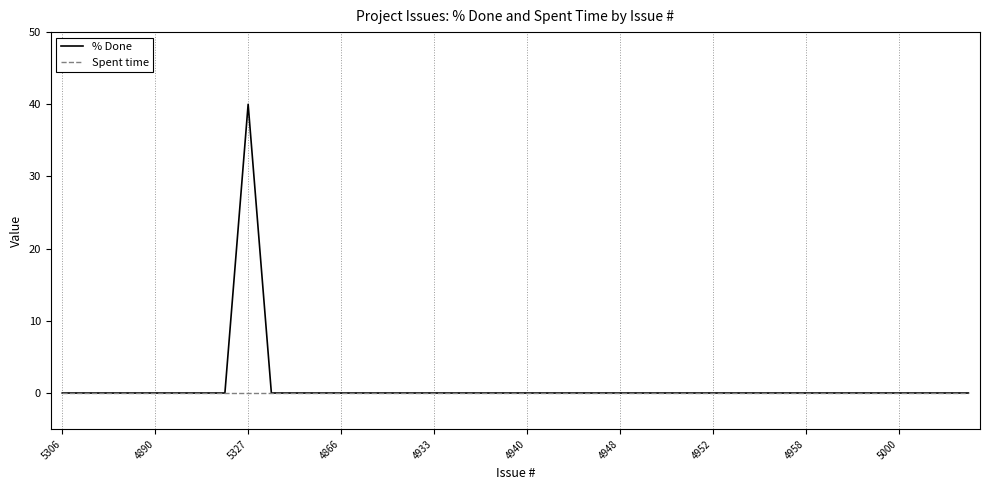

List the series in order of their peak value, highest first.

% Done, Spent time